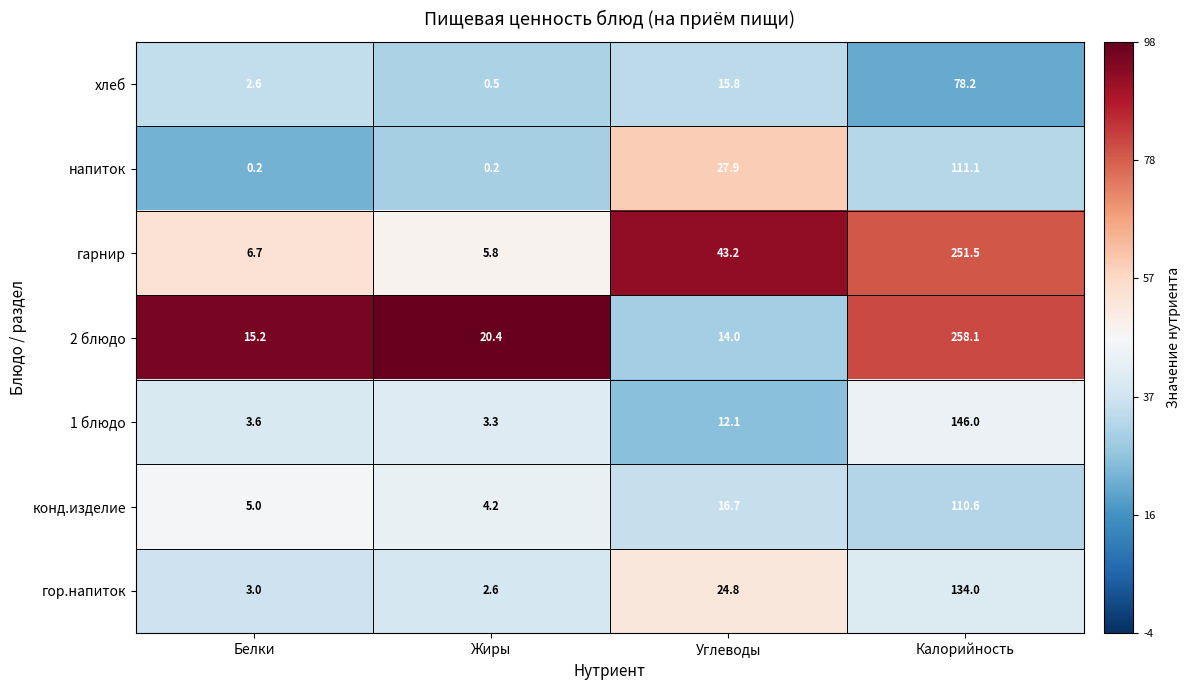

List the series in order of their peak value, highest first.

2 блюдо, гарнир, 1 блюдо, гор.напиток, напиток, конд.изделие, хлеб